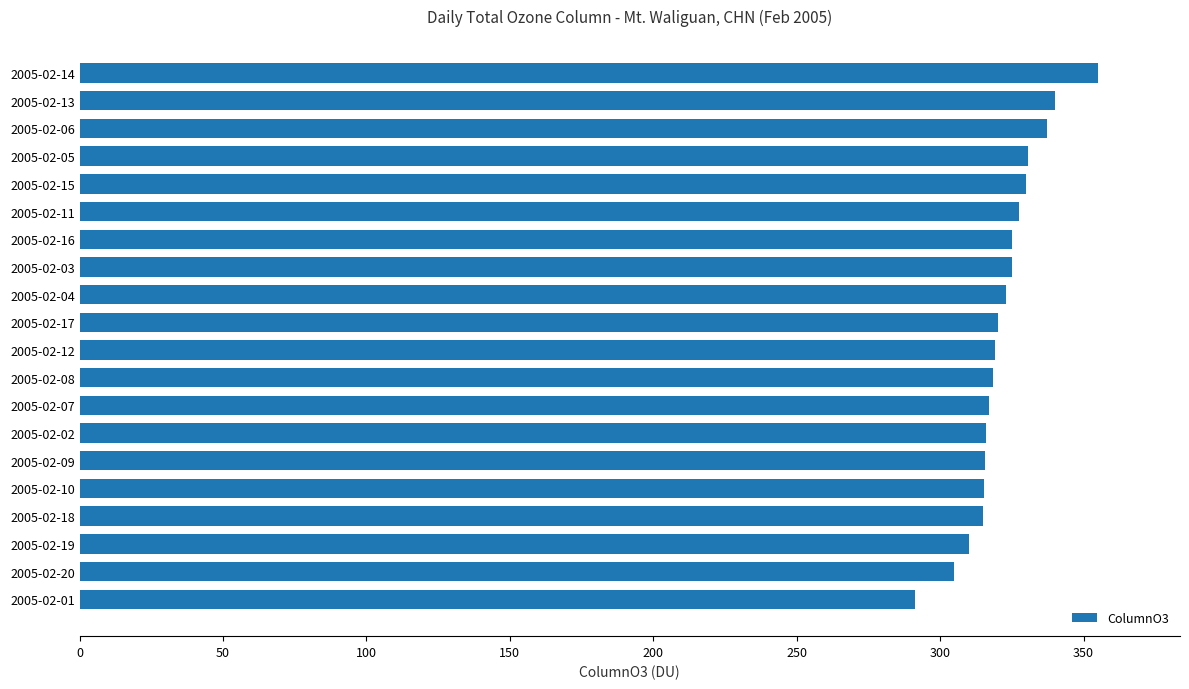

What is the ratio of the value at 2005-02-13 to the value at 2005-02-14?

1.0